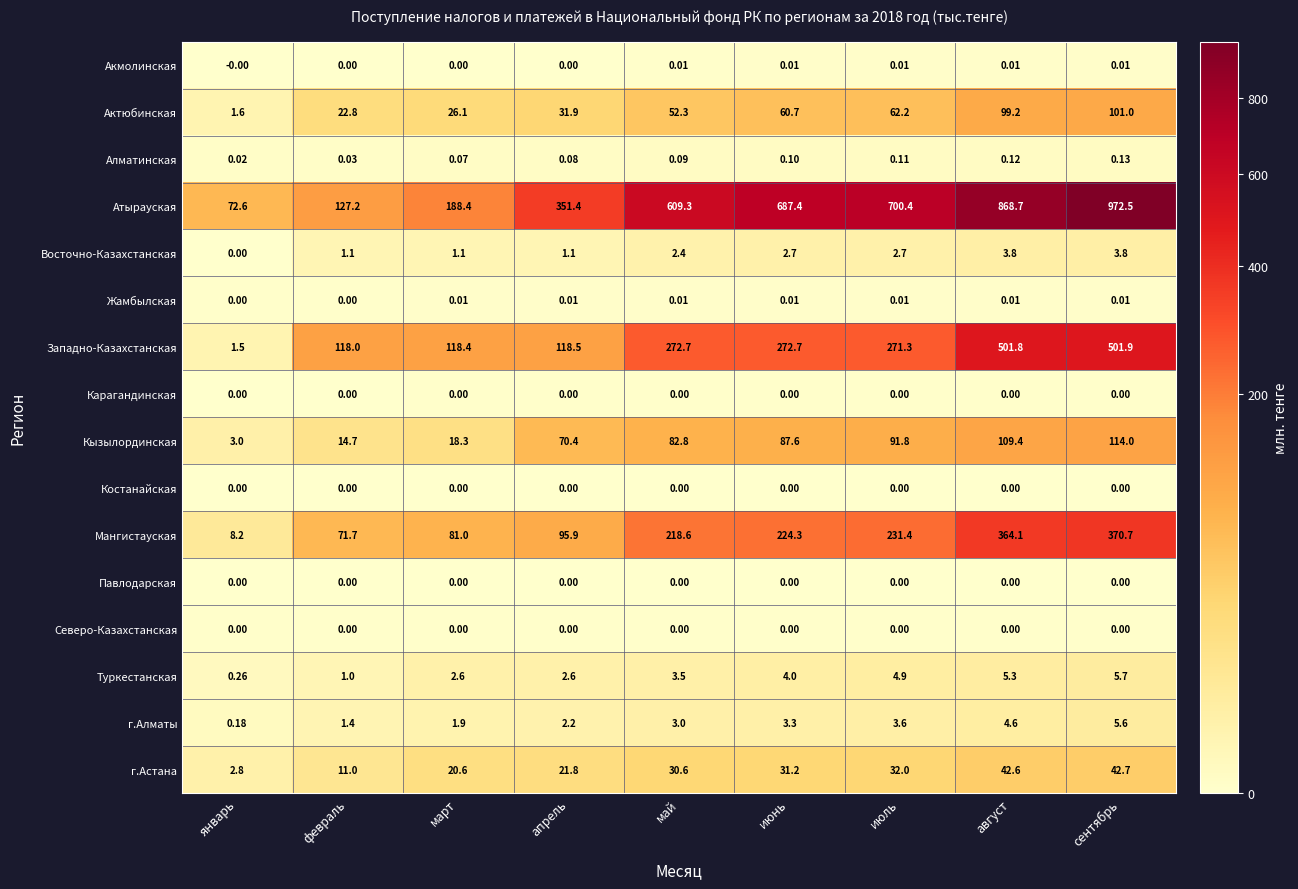

Which series has the largest range (max minus min)?

Атырауская